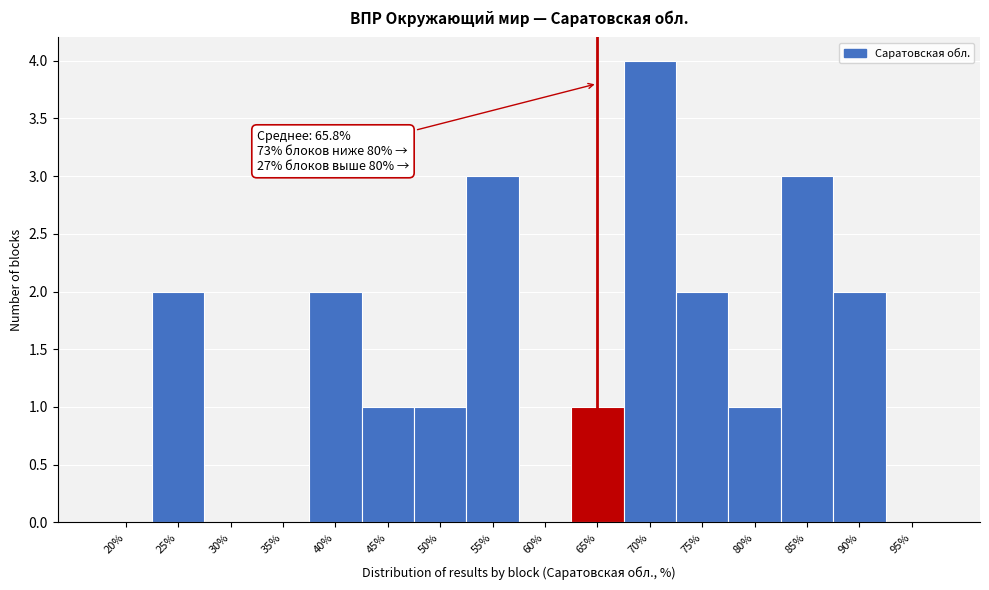

Reading left to right, list all the values displayed in this chart.

20%=0	25%=2	30%=0	35%=0	40%=2	45%=1	50%=1	55%=3	60%=0	65%=1	70%=4	75%=2	80%=1	85%=3	90%=2	95%=0